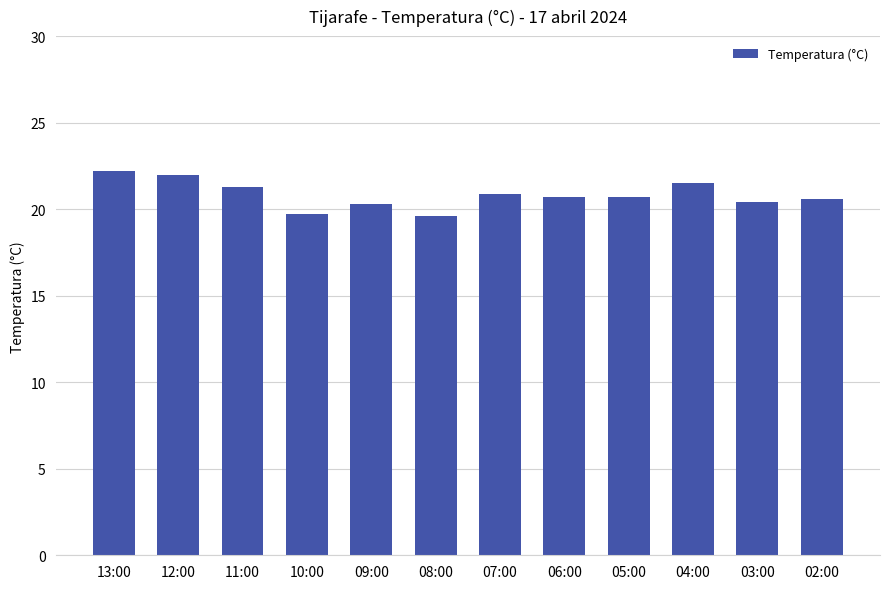

What is the label of the 2nd bar from the left?

12:00